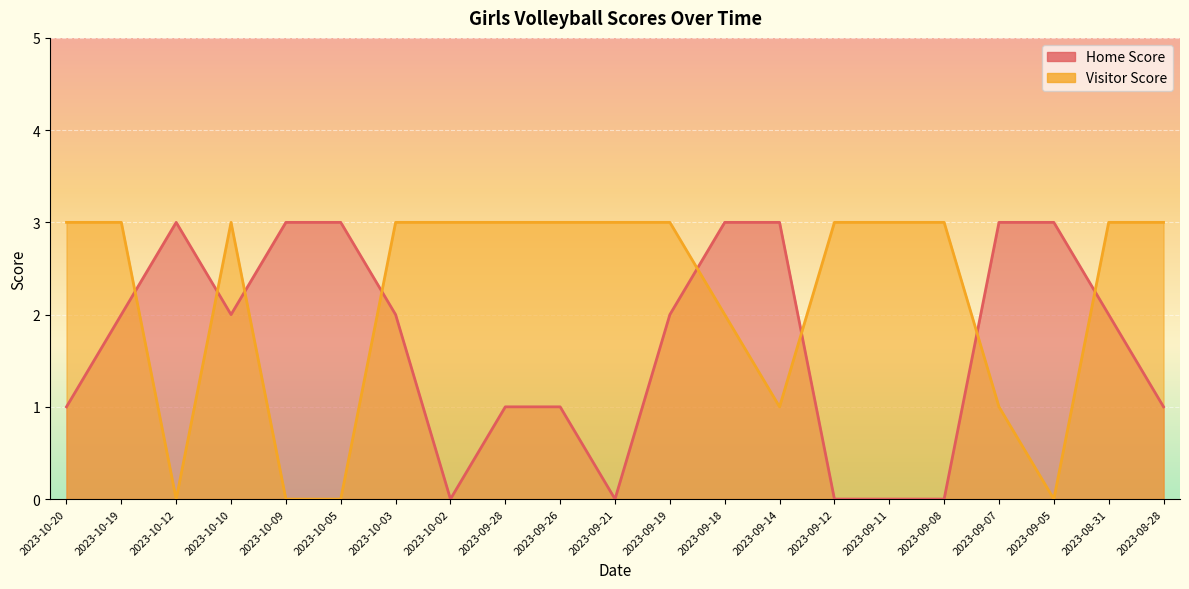

What is the difference between the Visitor Score values at 2023-09-05 and 2023-09-07?

1